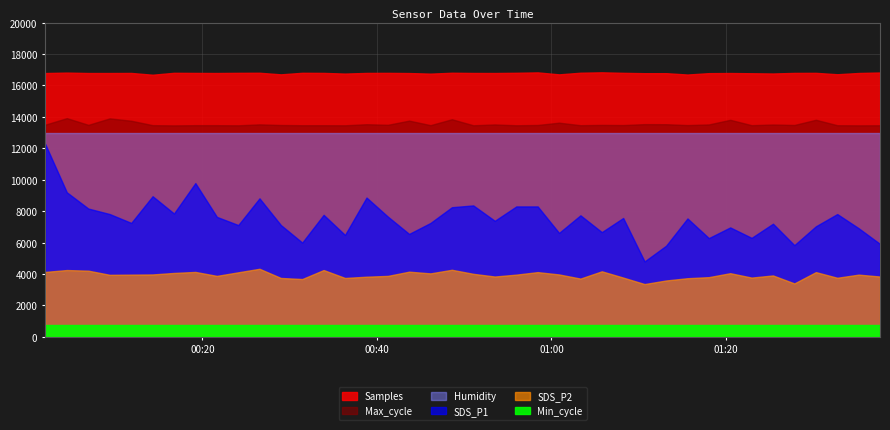

What are all the series names shown in the legend?

Samples, SDS_P1, SDS_P2, Max_cycle, Min_cycle, Humidity